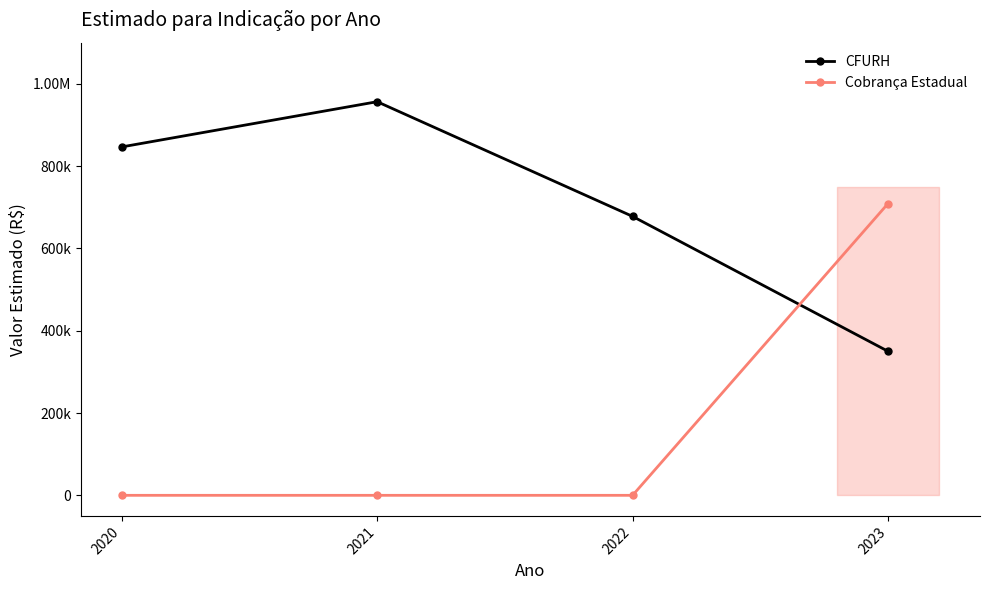

What is the sum of all Cobrança Estadual values?

709104.9